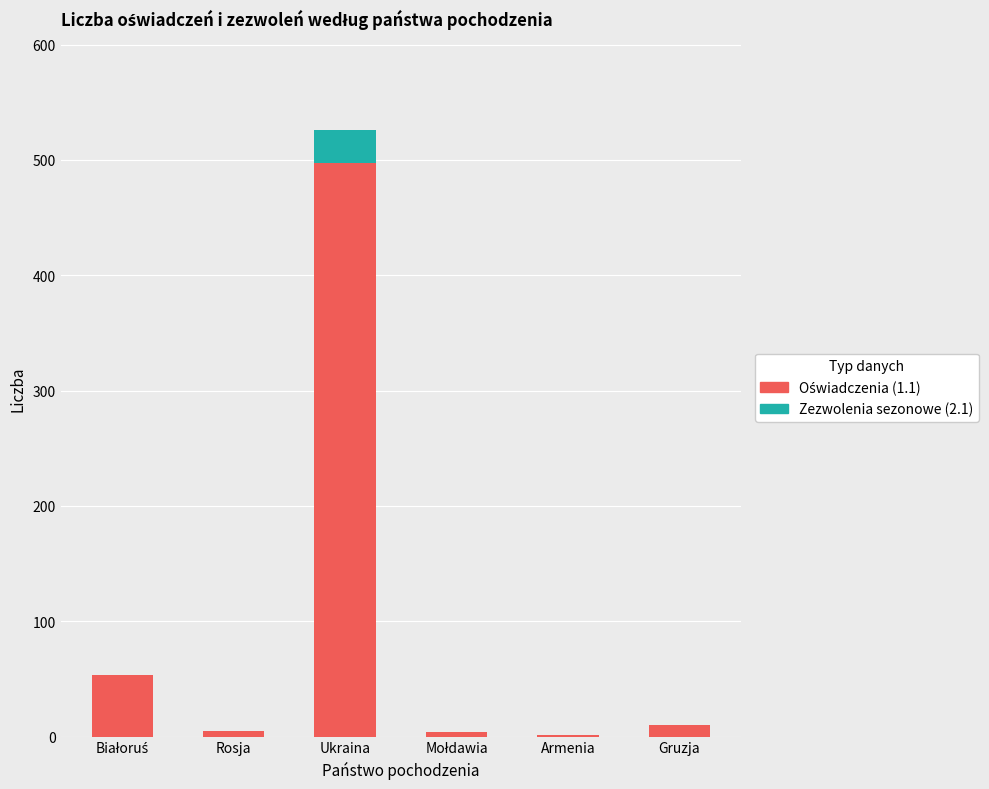

What is the total value across all series at Ukraina?

526